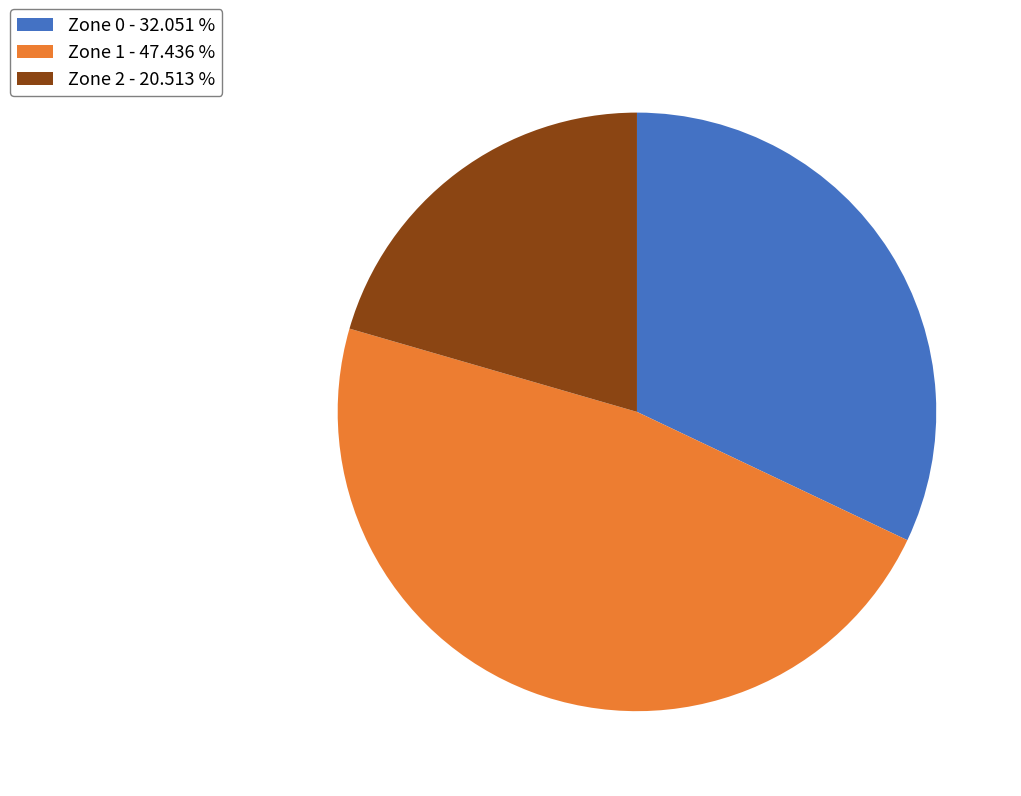

Is Zone 0 the majority of the pie?

No